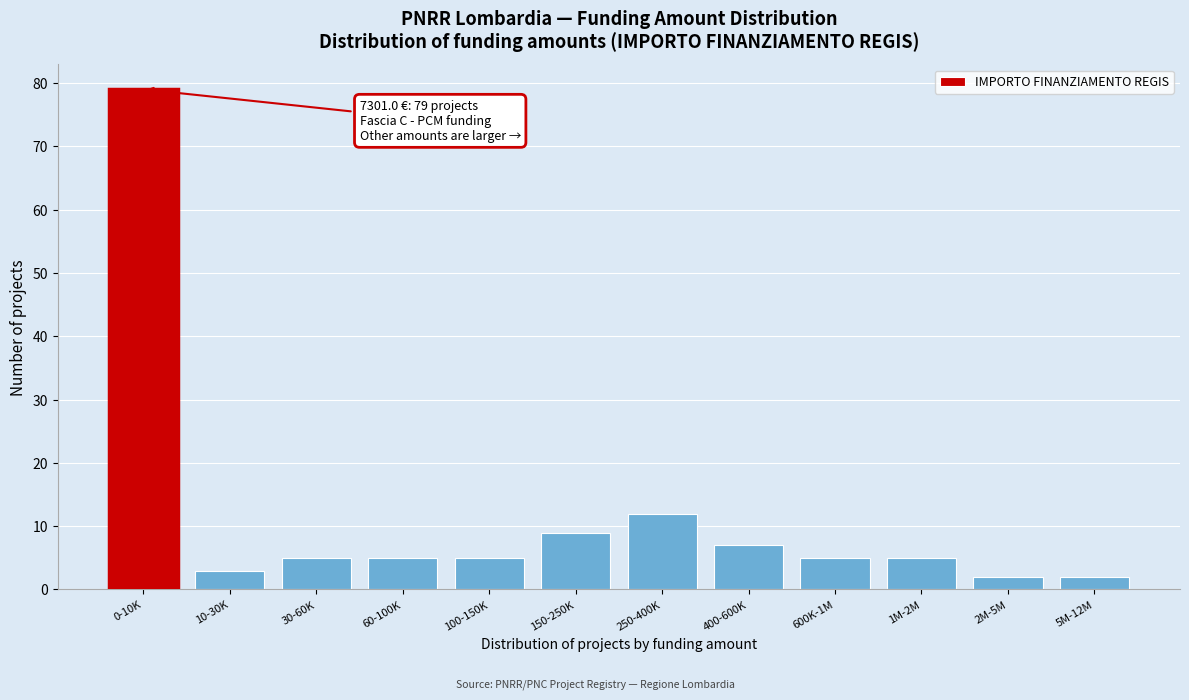

Reading right to left, transcribe all the data shown in this chart.

2	2	5	5	7	12	9	5	5	5	3	79